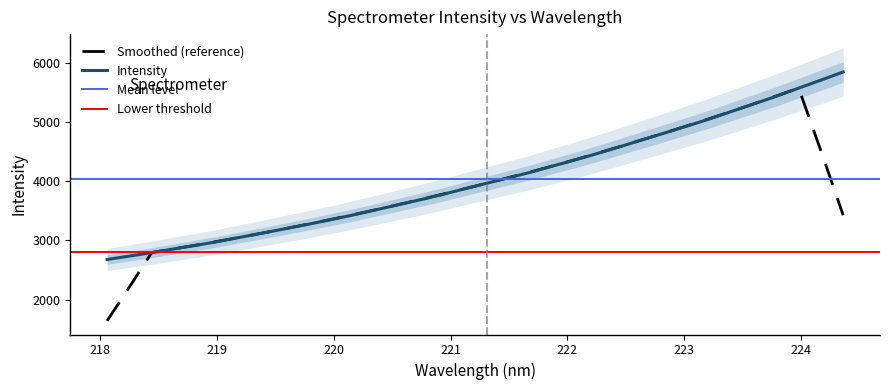

List the labels in order of value, largest first.

224.3616, 224.1709, 223.9802, 223.7895, 223.5987, 223.408, 223.2172, 223.0264, 222.8355, 222.6447, 222.4538, 222.263, 222.0721, 221.8812, 221.6902, 221.4993, 221.3083, 221.1174, 220.9264, 220.7354, 220.5444, 220.3533, 220.1623, 219.9712, 219.7801, 219.589, 219.3979, 219.2067, 219.0156, 218.8244, 218.6332, 218.442, 218.2508, 218.0596